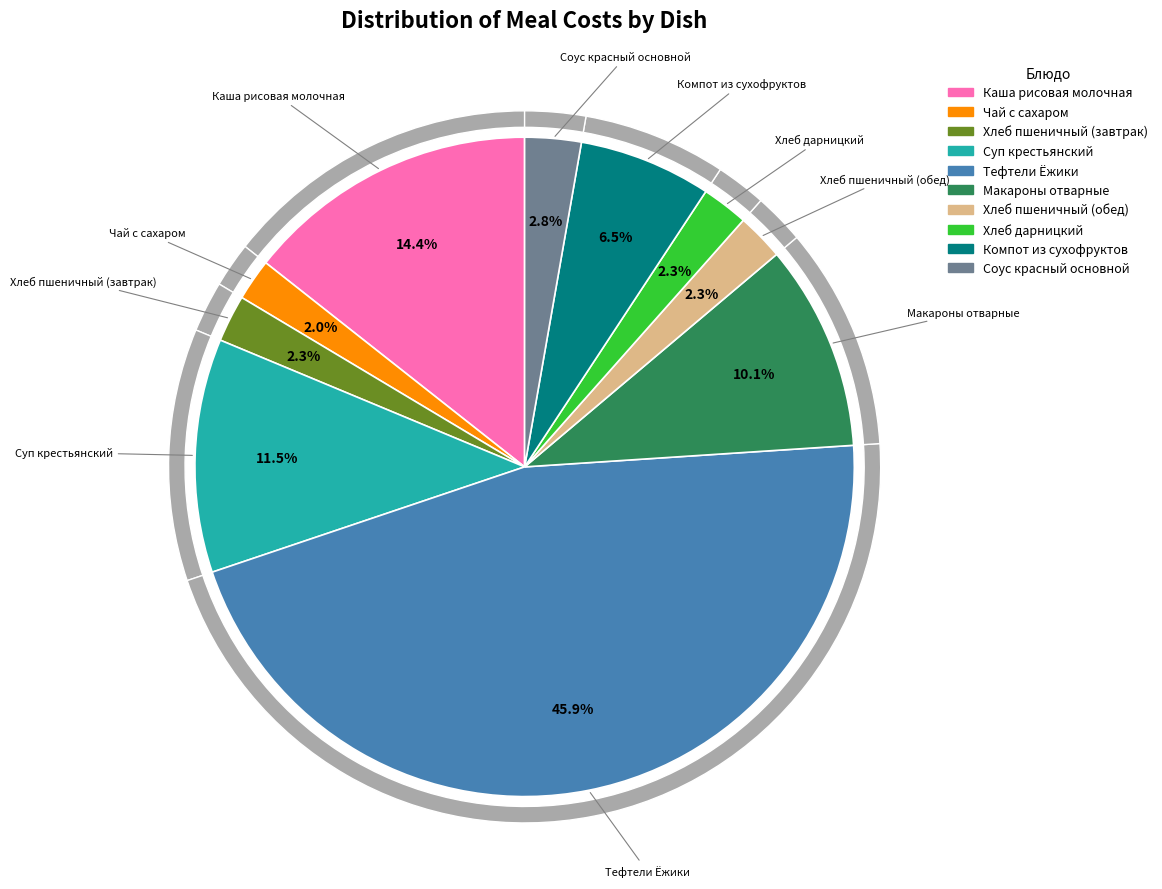

Approximately how many times larger is the value at Хлеб пшеничный (обед) compared to Компот из сухофруктов?

0.4